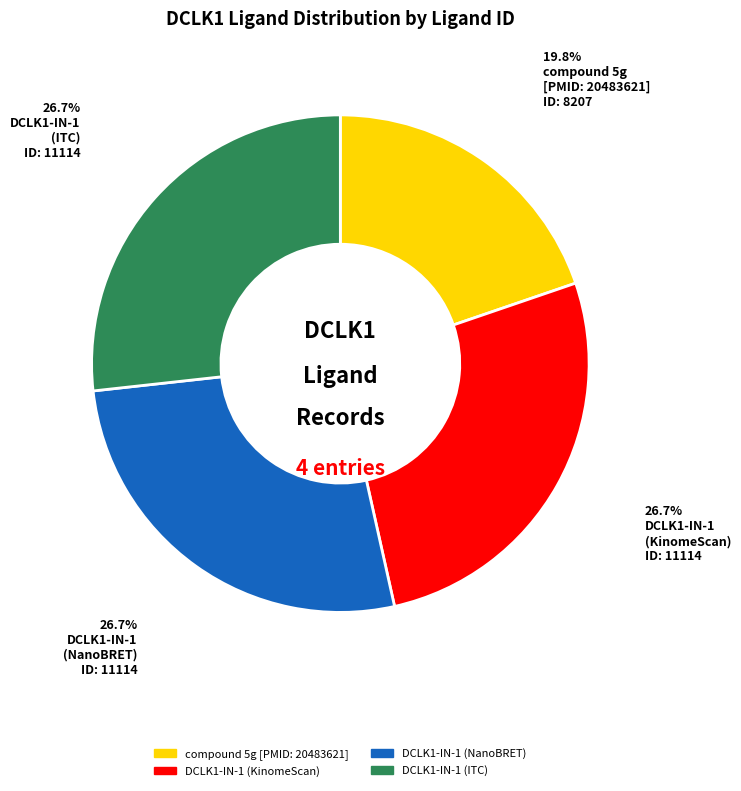

Is it true that compound 5g [PMID: 20483621] is 20% of the pie?

True